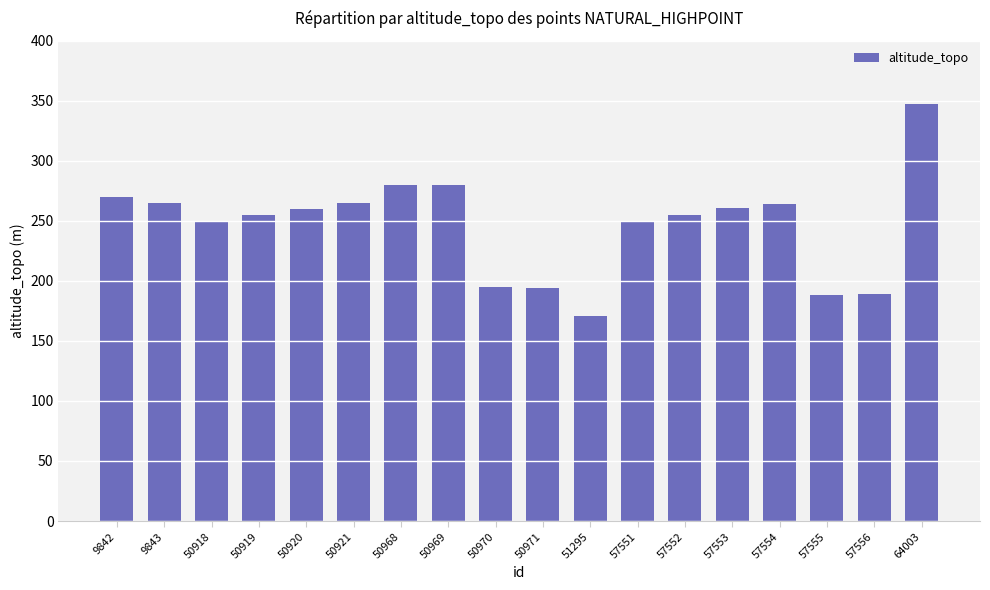

Which category has the lowest value across all series?

51295